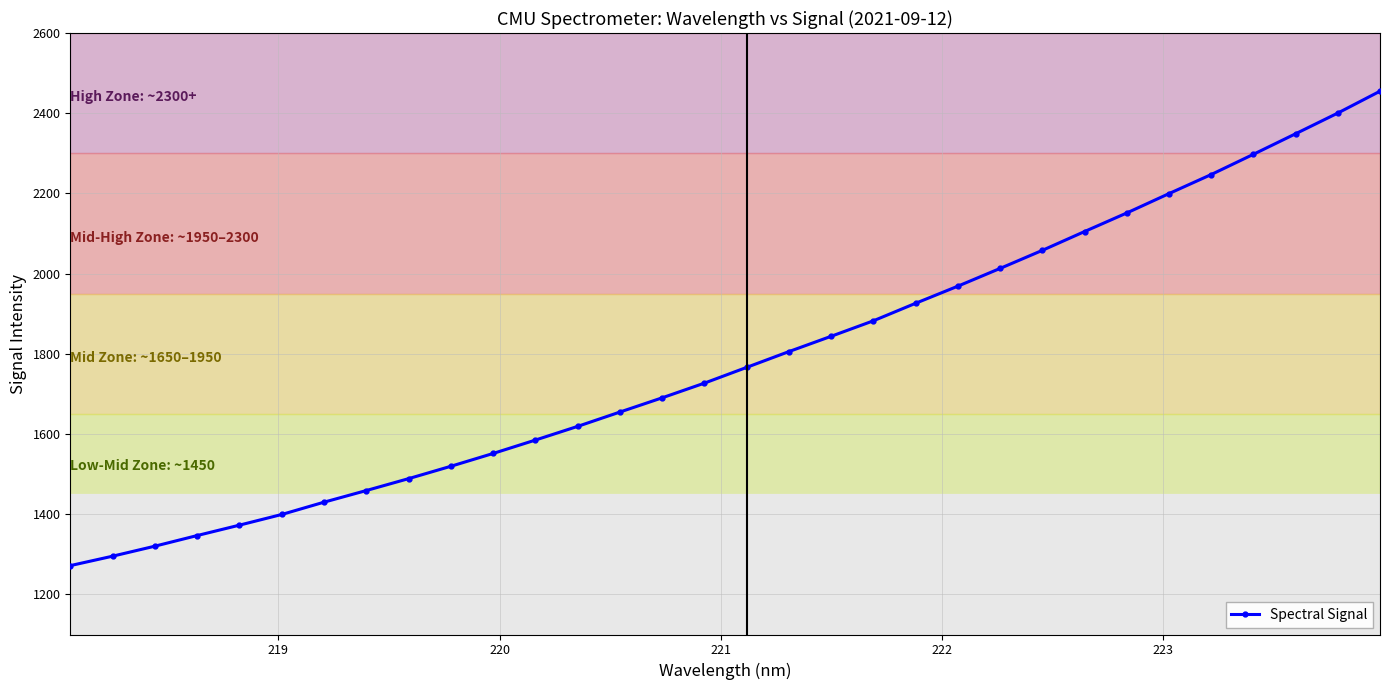

What is the greatest value displayed?

2454.9